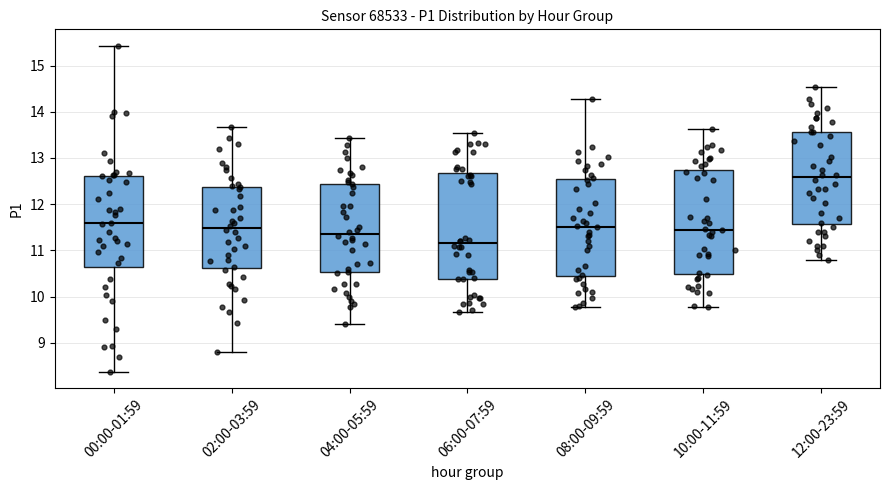

Reading left to right, read every box against the y-axis: the position of its median line, the range the box covers, and the ends of its whiskers. The values are not printed on the chart, so give them approximately, as read against the axis.

00:00-01:59: median 11.6, box 10.6 to 12.6, whiskers 8.4 to 15.4
02:00-03:59: median 11.5, box 10.6 to 12.4, whiskers 8.8 to 13.7
04:00-05:59: median 11.4, box 10.5 to 12.4, whiskers 9.4 to 13.4
06:00-07:59: median 11.2, box 10.4 to 12.7, whiskers 9.7 to 13.5
08:00-09:59: median 11.5, box 10.5 to 12.5, whiskers 9.8 to 14.3
10:00-11:59: median 11.5, box 10.5 to 12.7, whiskers 9.8 to 13.6
12:00-23:59: median 12.6, box 11.6 to 13.6, whiskers 10.8 to 14.5